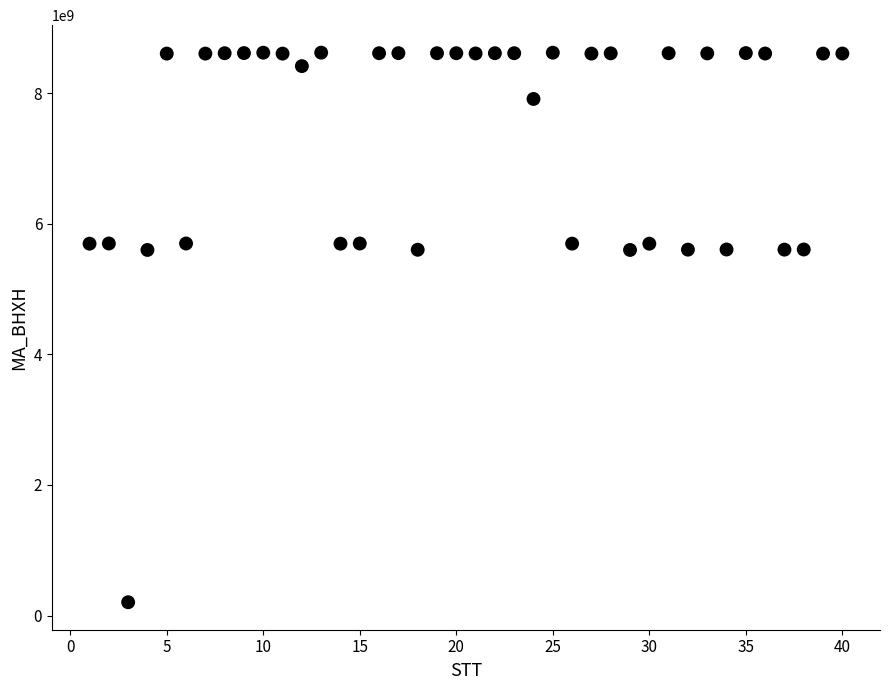

What is the range of X values (max minus min)?

39